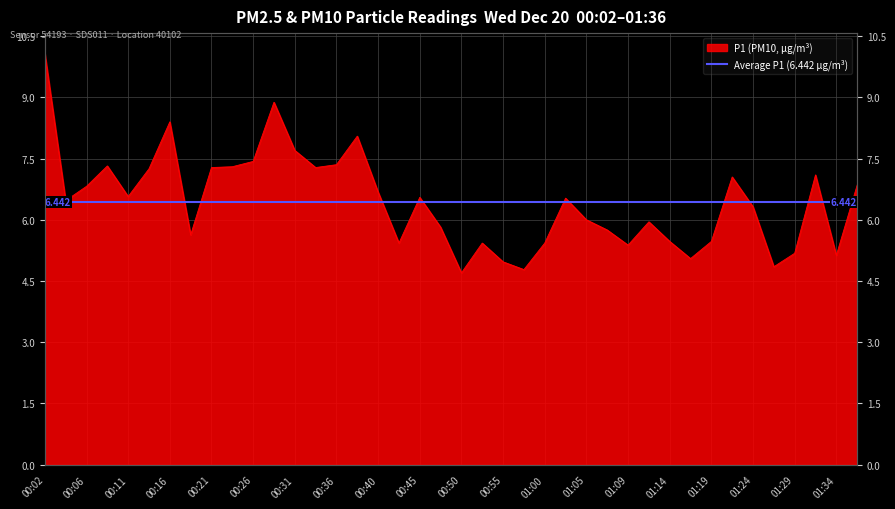

What is the maximum value shown in the chart?

10.1